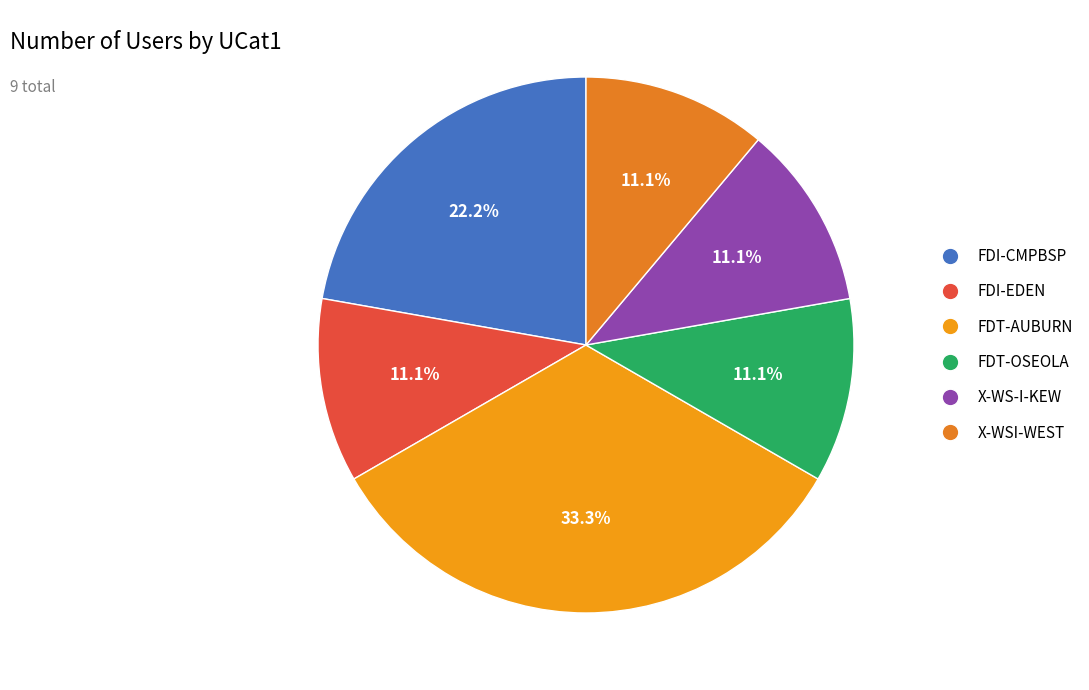

The FDI-EDEN slice represents 11% of the pie. True or false?

True